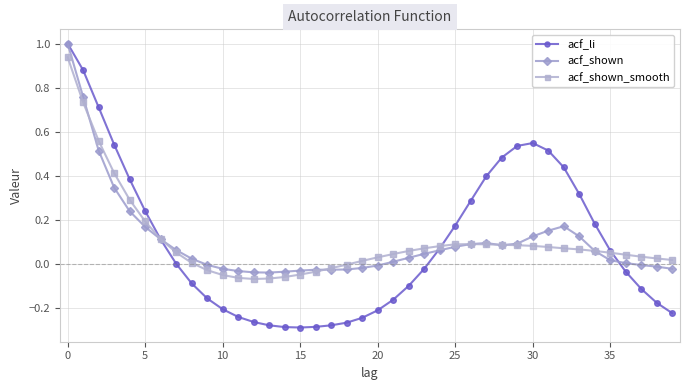

What is the value of the acf_li point at the 1st from the left?

1.0